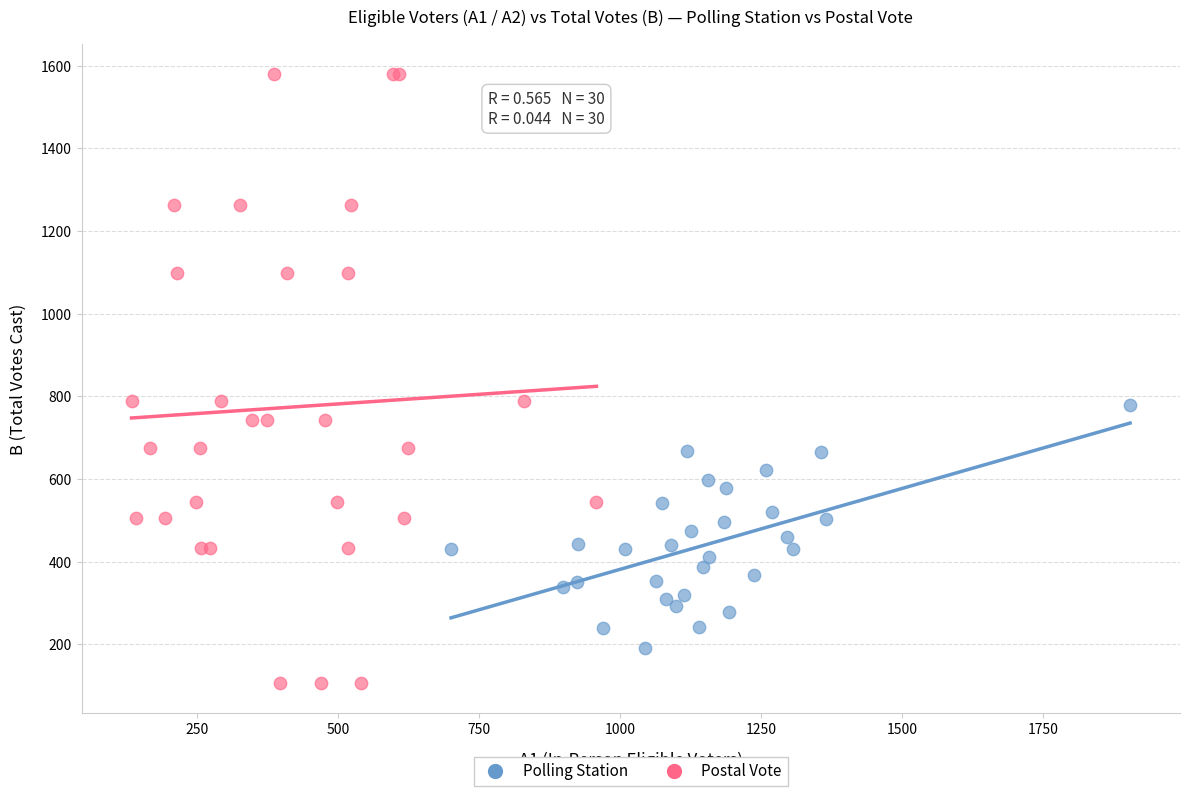

Which series reaches the minimum Y coordinate?

Postal Vote